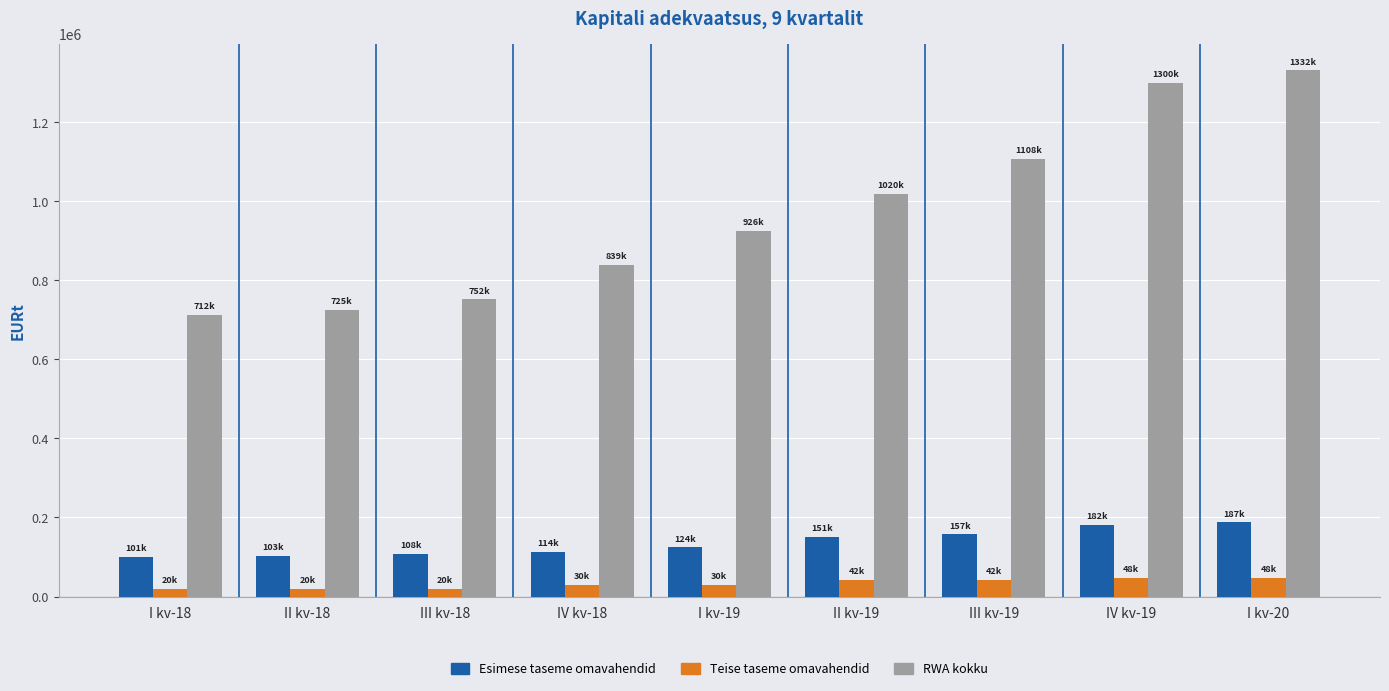

What are all the series names shown in the legend?

Esimese taseme omavahendid, Teise taseme omavahendid, RWA kokku